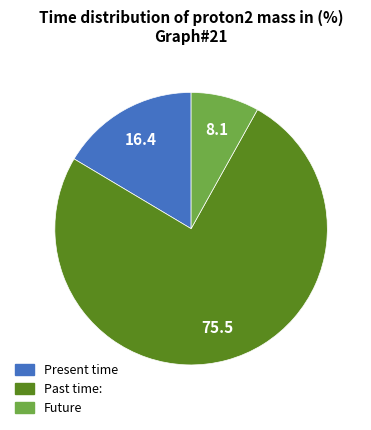

Count the number of slices in the pie.

3